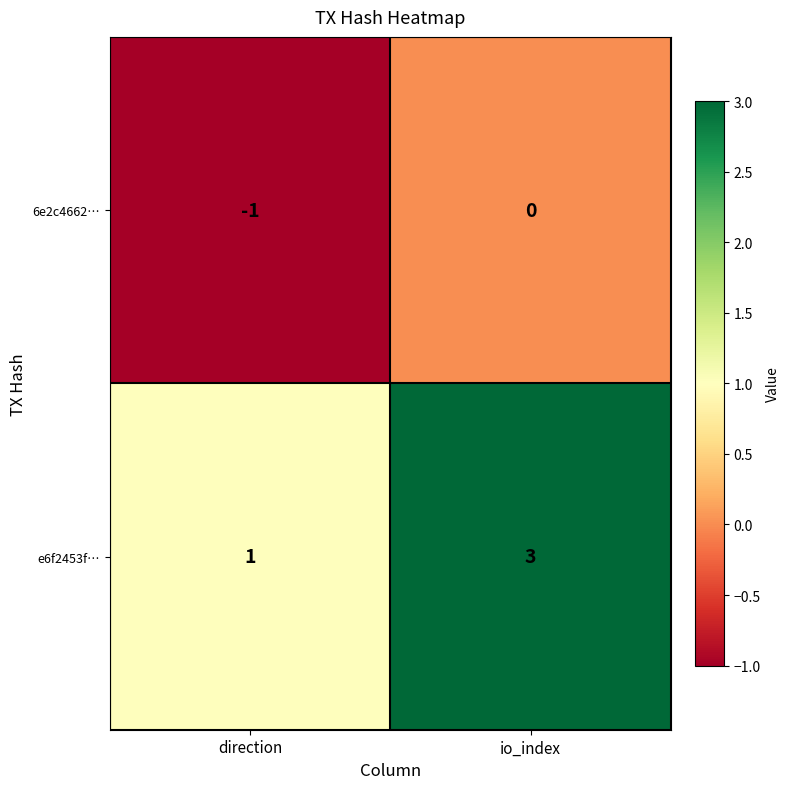

At which category does the chart reach its peak across all series?

io_index